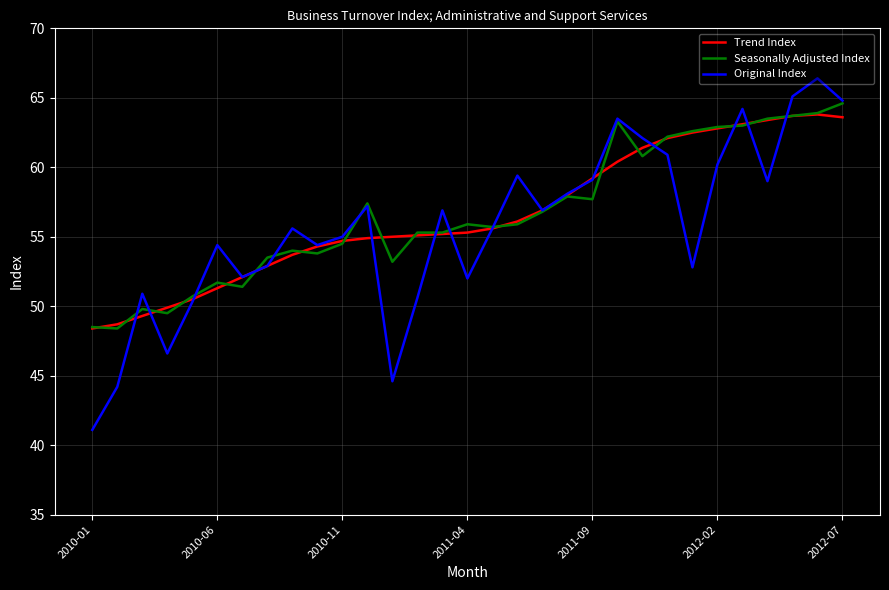

Is this an area chart (filled region under the line)?

No